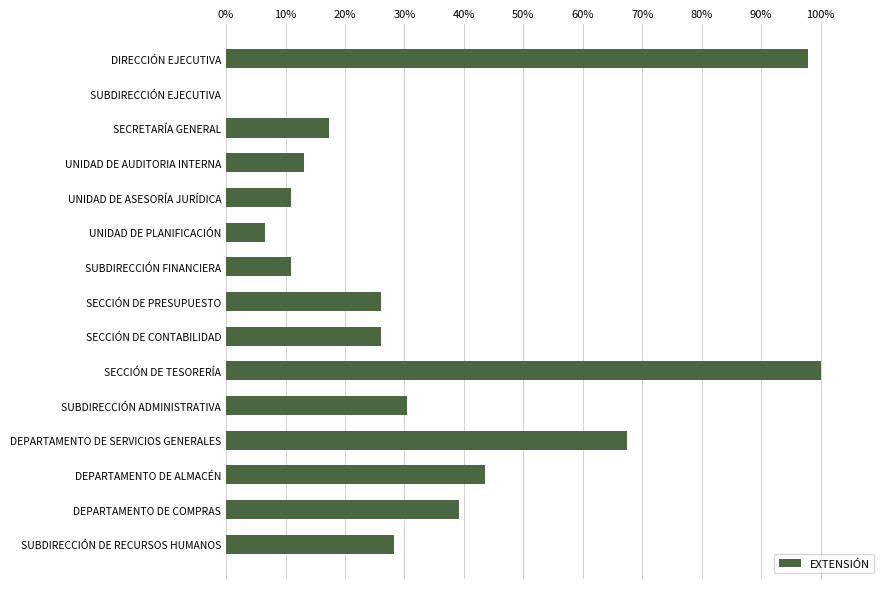

Reading top to bottom, list all the values displayed in this chart.

DIRECCIÓN EJECUTIVA=97.8	SUBDIRECCIÓN EJECUTIVA=0.0	SECRETARÍA GENERAL=17.4	UNIDAD DE AUDITORIA INTERNA=13.0	UNIDAD DE ASESORÍA JURÍDICA=10.9	UNIDAD DE PLANIFICACIÓN=6.5	SUBDIRECCIÓN FINANCIERA=10.9	SECCIÓN DE PRESUPUESTO=26.1	SECCIÓN DE CONTABILIDAD=26.1	SECCIÓN DE TESORERÍA=100.0	SUBDIRECCIÓN ADMINISTRATIVA=30.4	DEPARTAMENTO DE SERVICIOS GENERALES=67.4	DEPARTAMENTO DE ALMACÉN=43.5	DEPARTAMENTO DE COMPRAS=39.1	SUBDIRECCIÓN DE RECURSOS HUMANOS=28.3